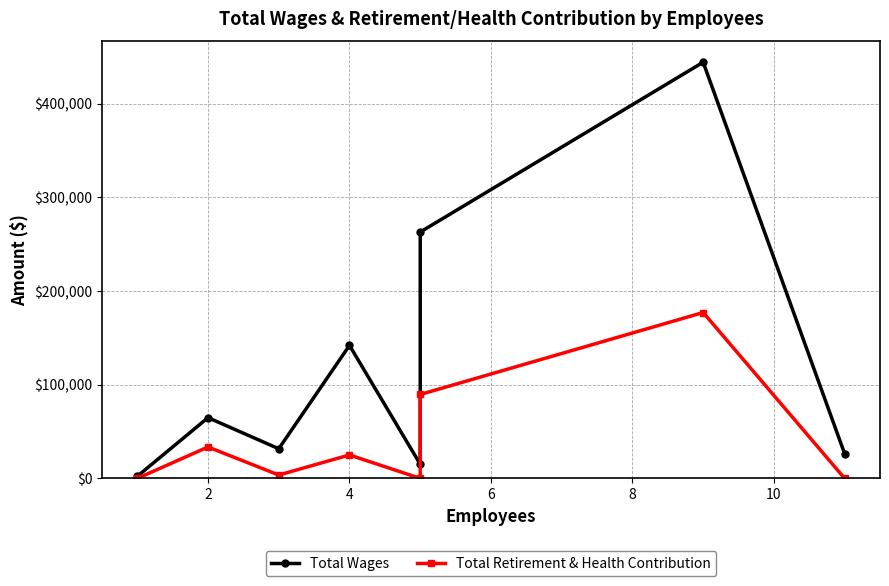

What is the total value across all series at 4?

167004